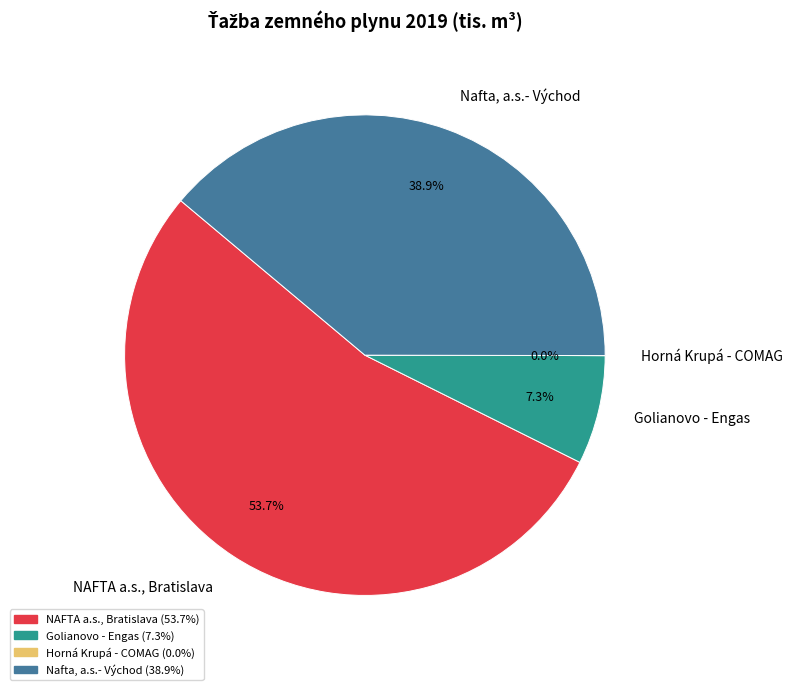

To the nearest percent, what is the difference between the Nafta, a.s.- Východ and Golianovo - Engas slice percentages?

32%